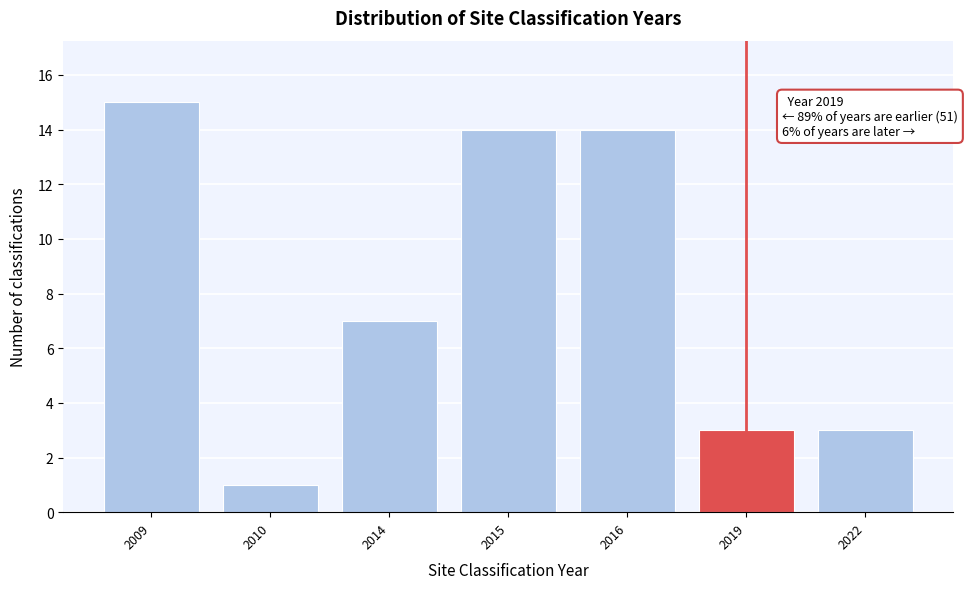

Reading left to right, what are all the values shown in this chart?

2009=15	2010=1	2014=7	2015=14	2016=14	2019=3	2022=3